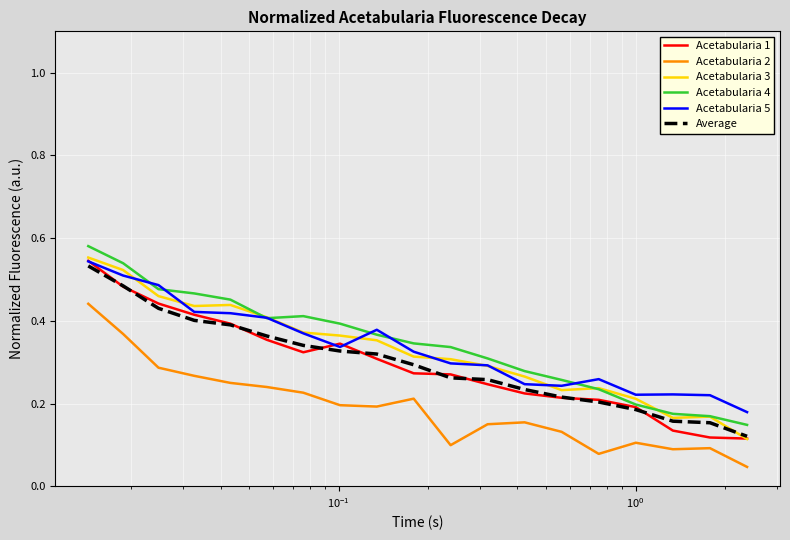

Which series has the widest spread of values?

Acetabularia 3